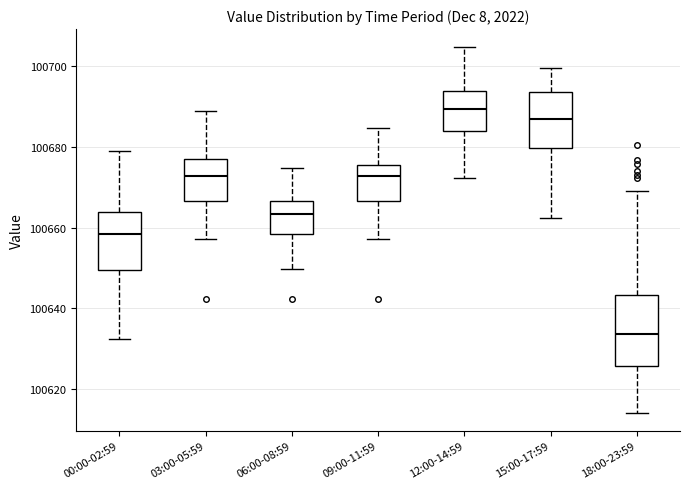

Comparing the boxes themselves (not the whiskers), which one is the tallest?

18:00-23:59